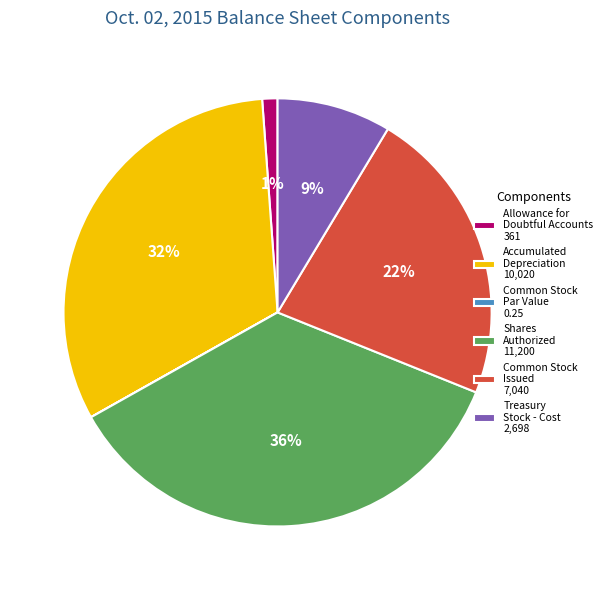

To the nearest percent, what is the average slice percentage?

17%